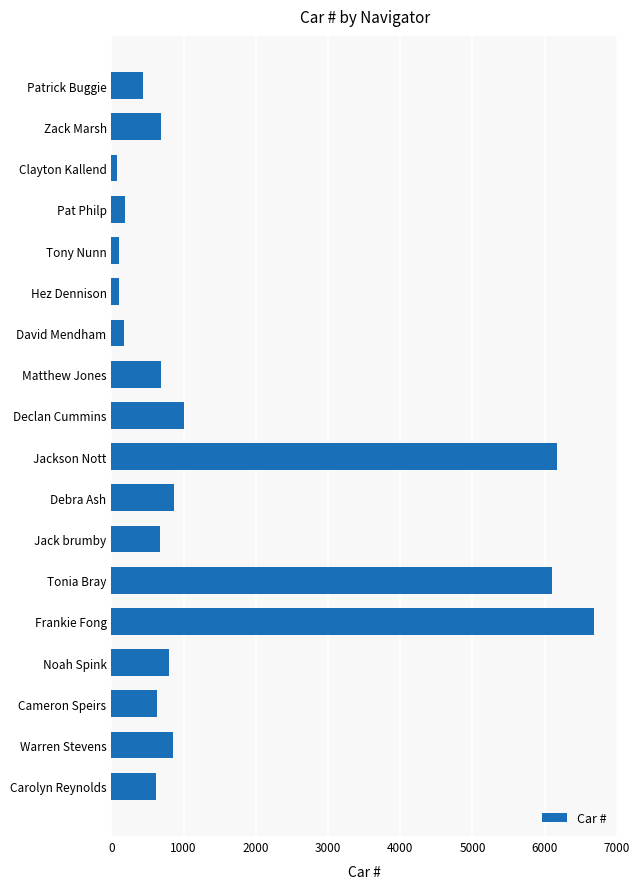

True or false: the data shows 3147 at Tonia Bray.

False